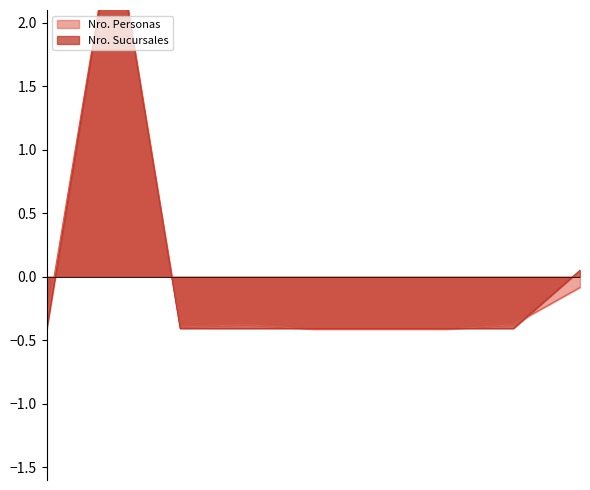

Which series has the largest total across all categories?

Nro. Sucursales